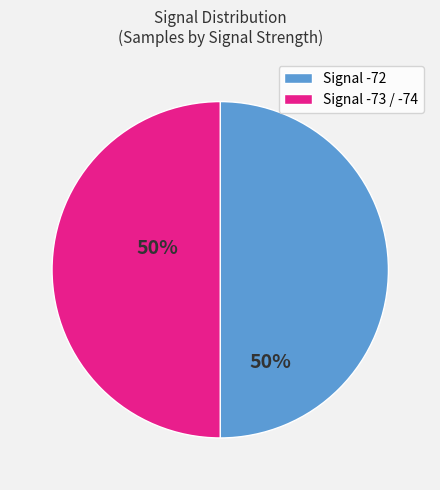

The Signal -73 / -74 slice represents 50% of the pie. True or false?

True